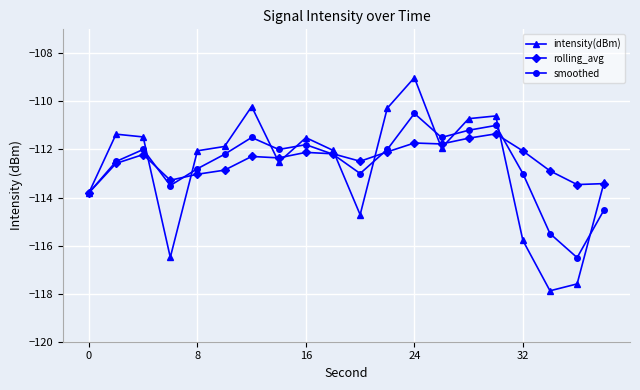

What is the difference between the second highest and minimum values in the intensity(dBm) series?

7.7